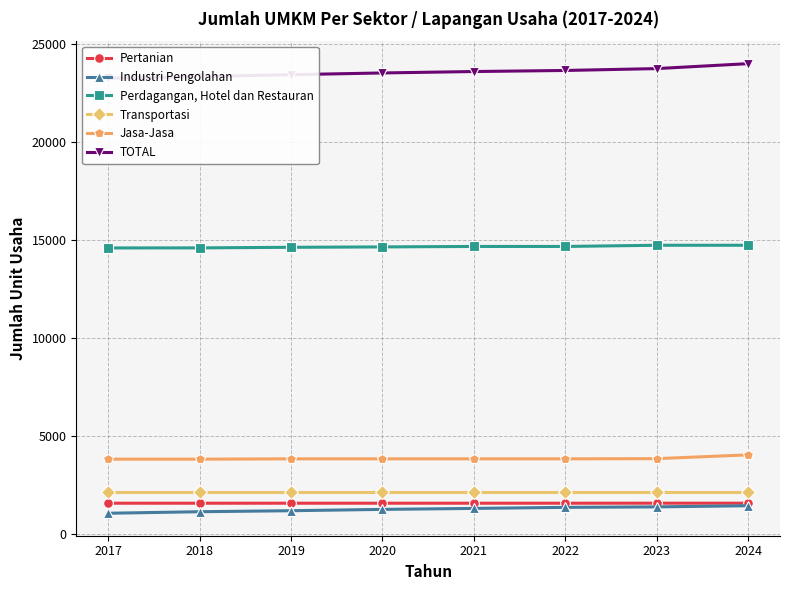

Does the chart have visible grid lines?

Yes